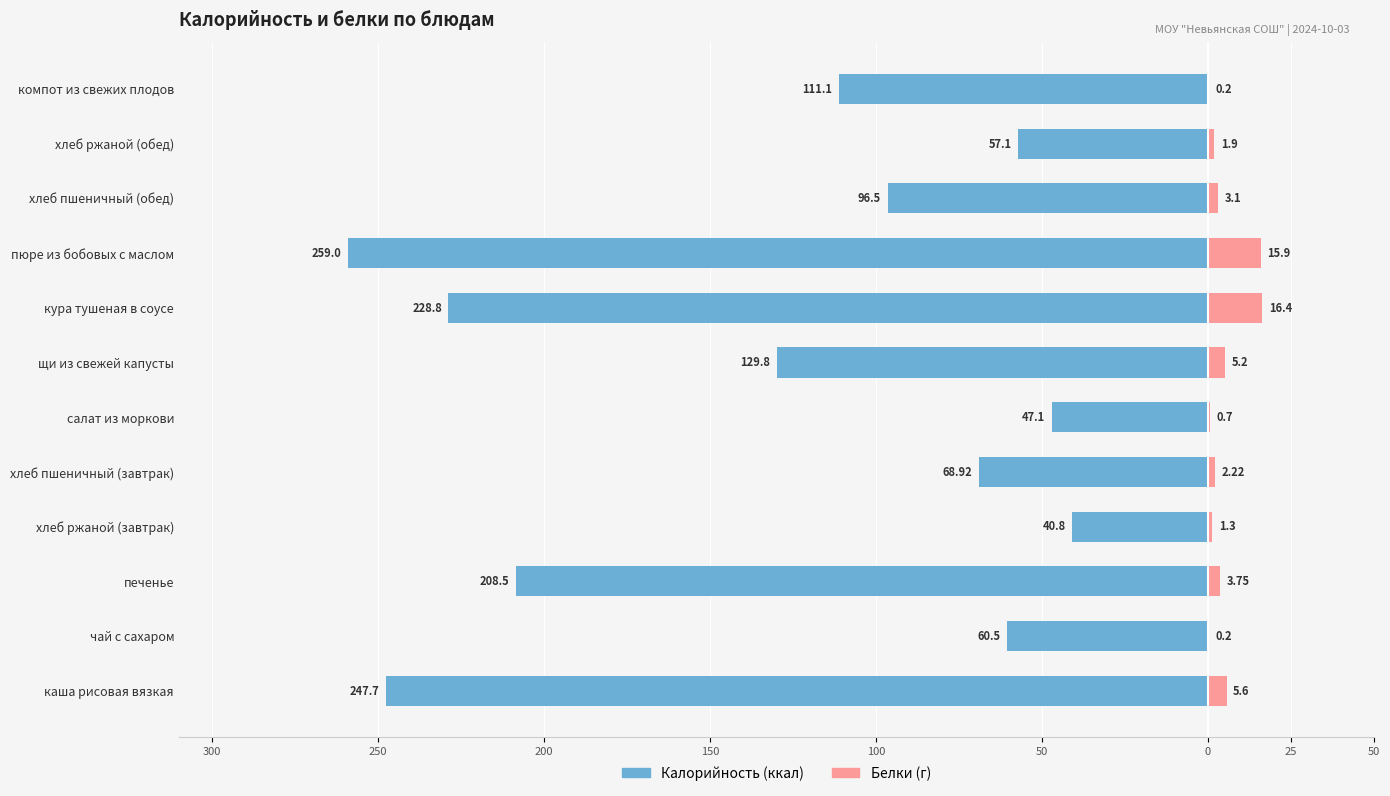

Is it true that Калорийность equals -152.8 at пюре из бобовых с маслом?

False